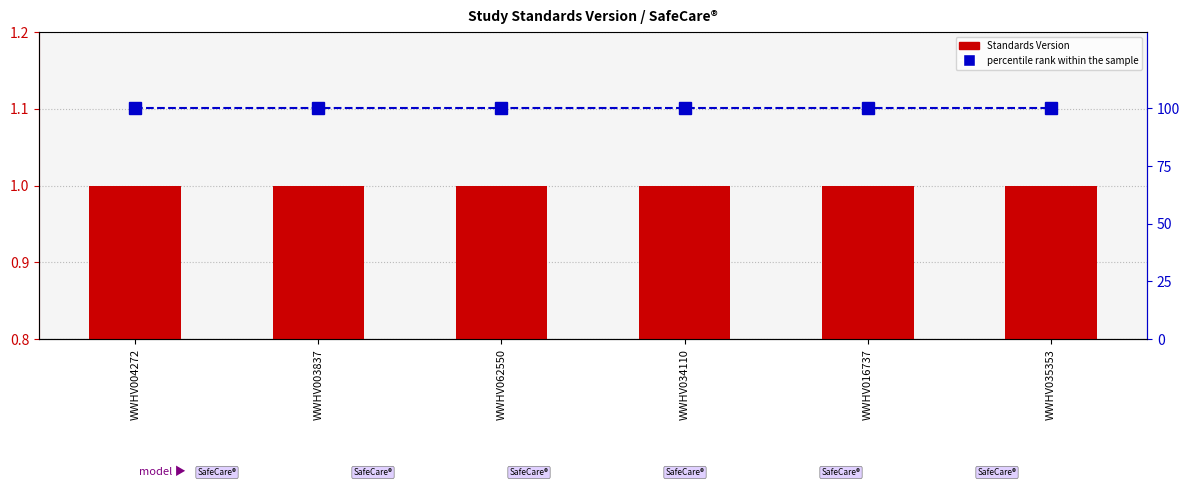

Reading right to left, list all the values displayed in this chart.

Standards Version: WWHV035353=1	WWHV016737=1	WWHV034110=1	WWHV062550=1	WWHV003837=1	WWHV004272=1
percentile rank within the sample: WWHV035353=100	WWHV016737=100	WWHV034110=100	WWHV062550=100	WWHV003837=100	WWHV004272=100